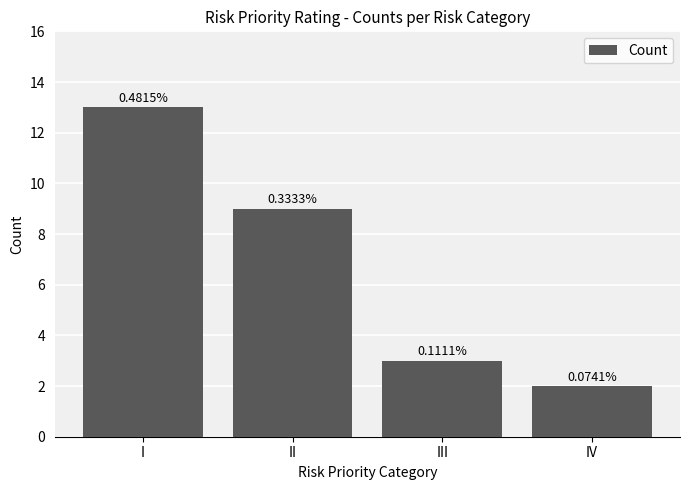

How many bars are there in total?

4